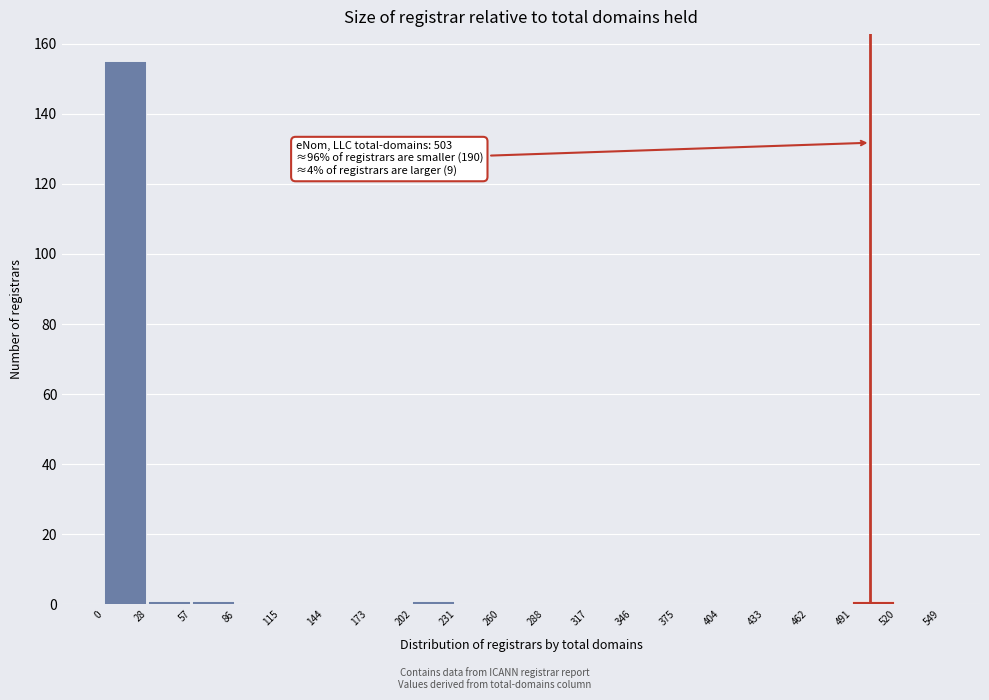

Which range on the x-axis has the tallest bar?

0 to 28